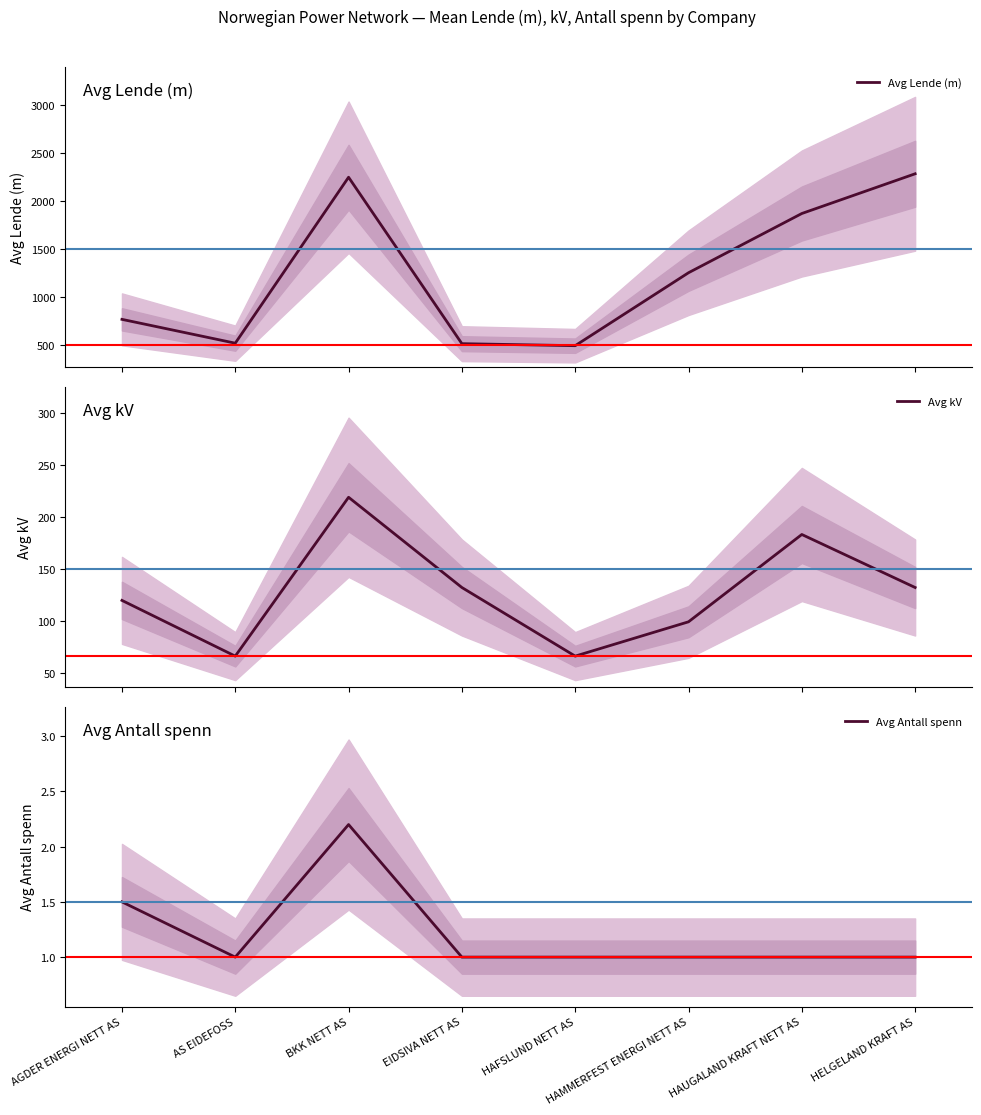

How many interior local valleys does the Avg Antall spenn series have?

1